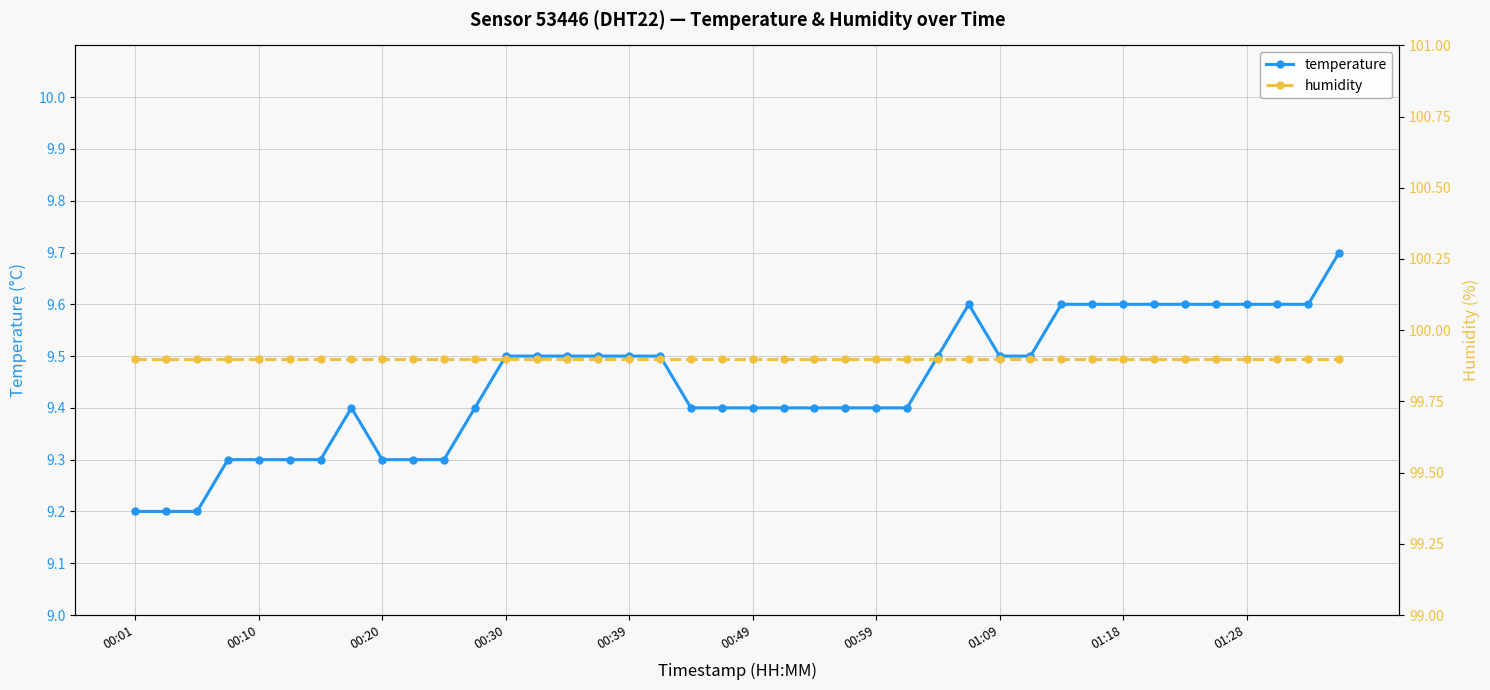

Is it true that temperature equals 14.5 at 00:39?

False